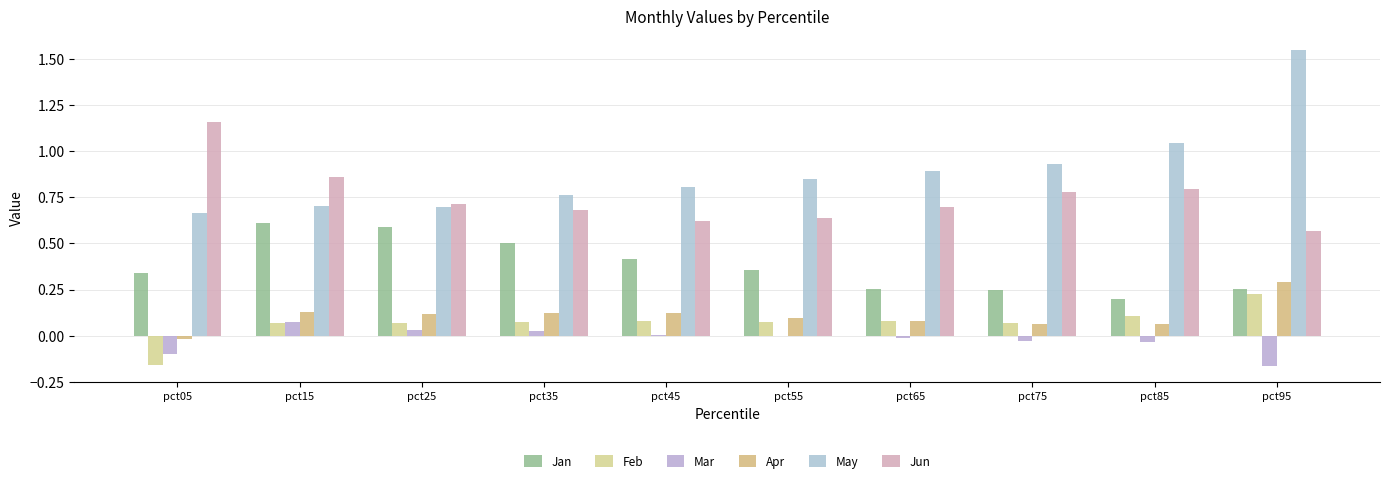

Count the number of categories in the chart.

10